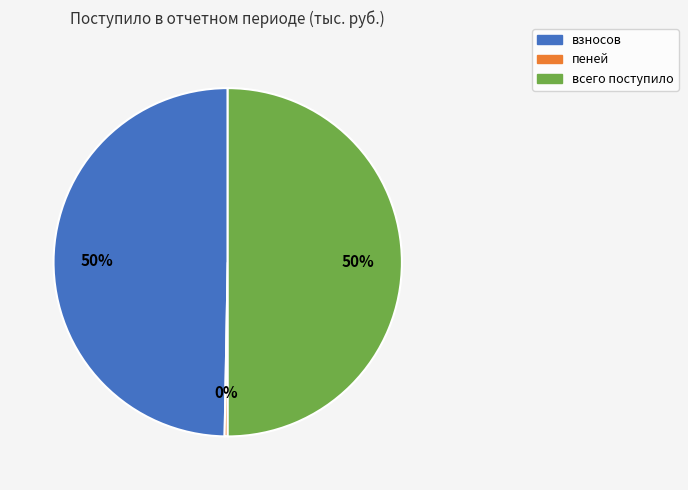

To the nearest percent, what is the difference between the largest and smallest slice percentages?

50%